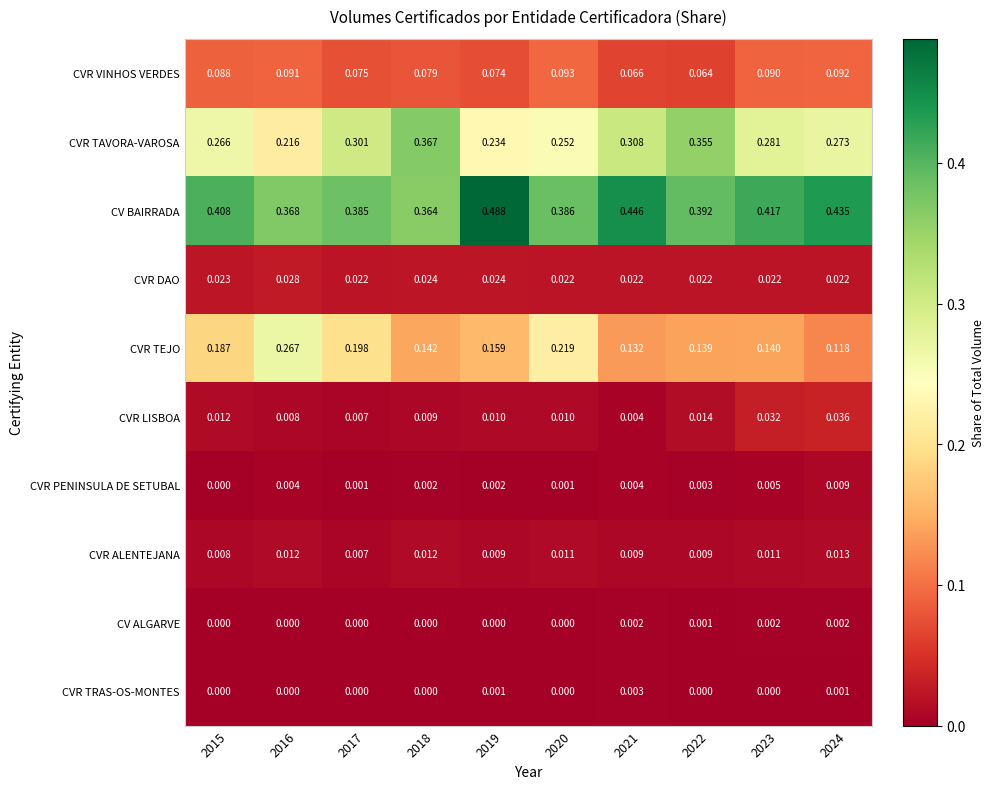

Count the number of data series in this chart.

10